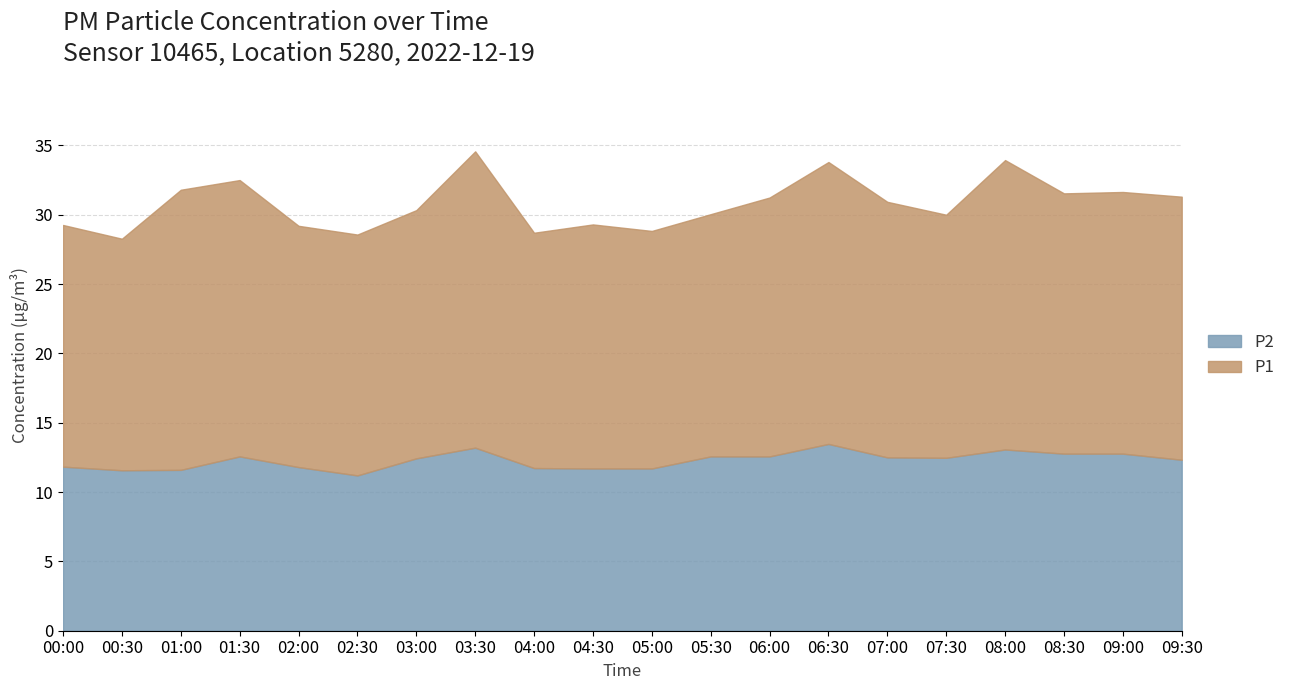

What is the total value across all series at 06:30?

33.8